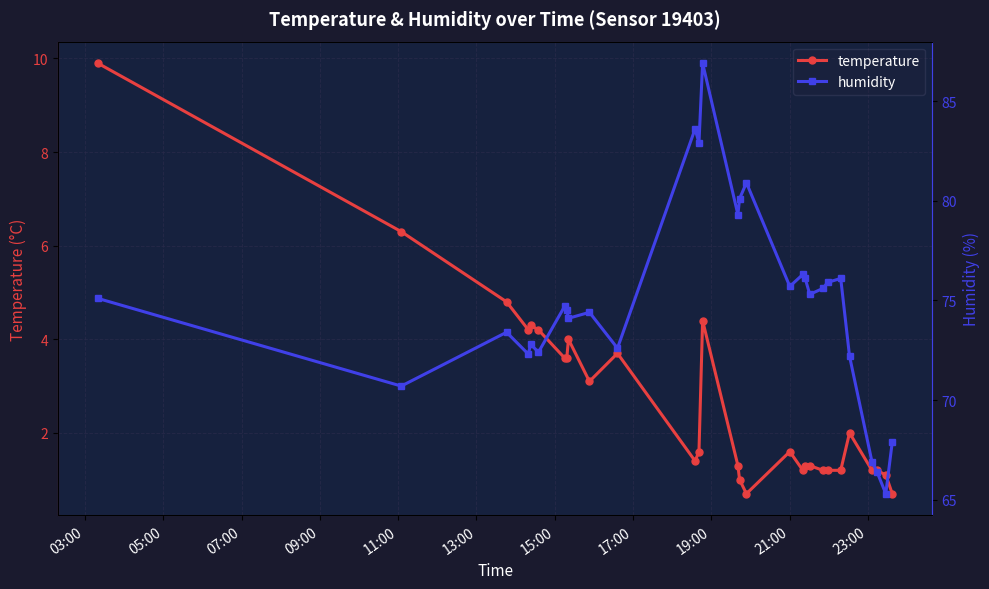

True or false: humidity and temperature intersect in this chart.

False